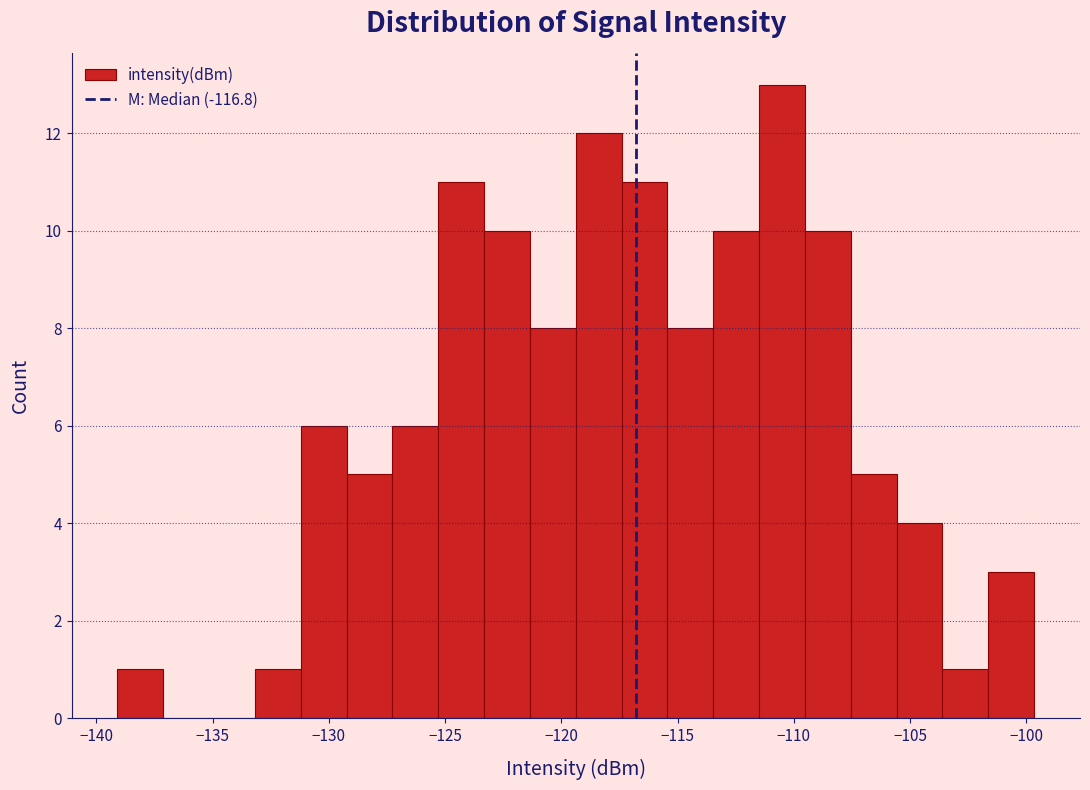

Around what value on the x-axis is the tallest bar? Give the approximate position of its centre, as read against the axis.

-110.5